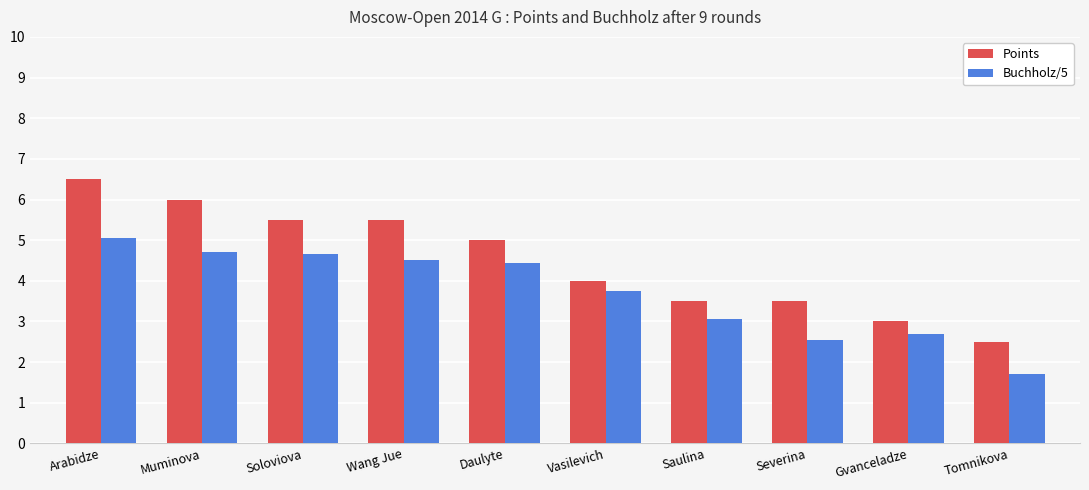

What is the greatest value displayed?

6.5